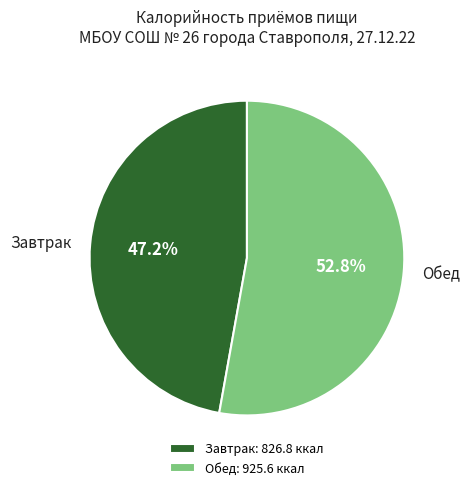

To the nearest percent, what portion does Обед represent?

53%